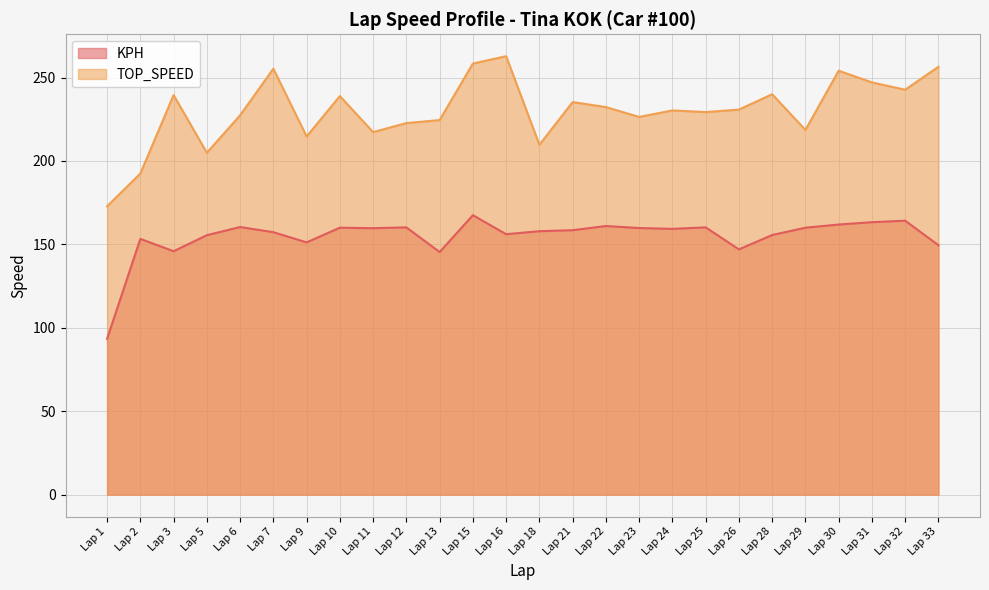

What is the value of the TOP_SPEED point at the 12th from the left?

258.4